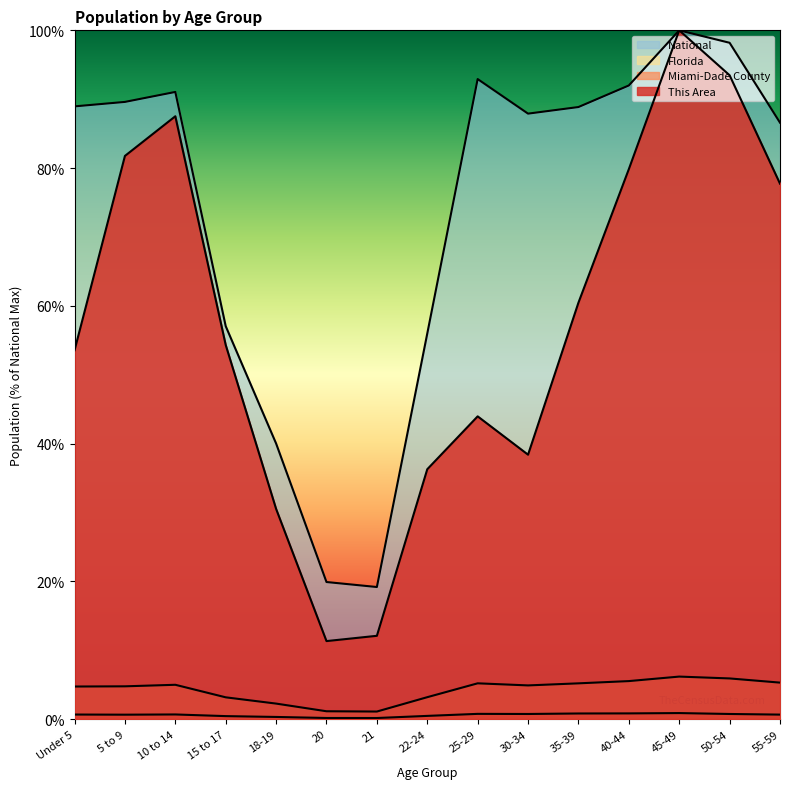

Does the chart display data point markers on the line(s)?

No